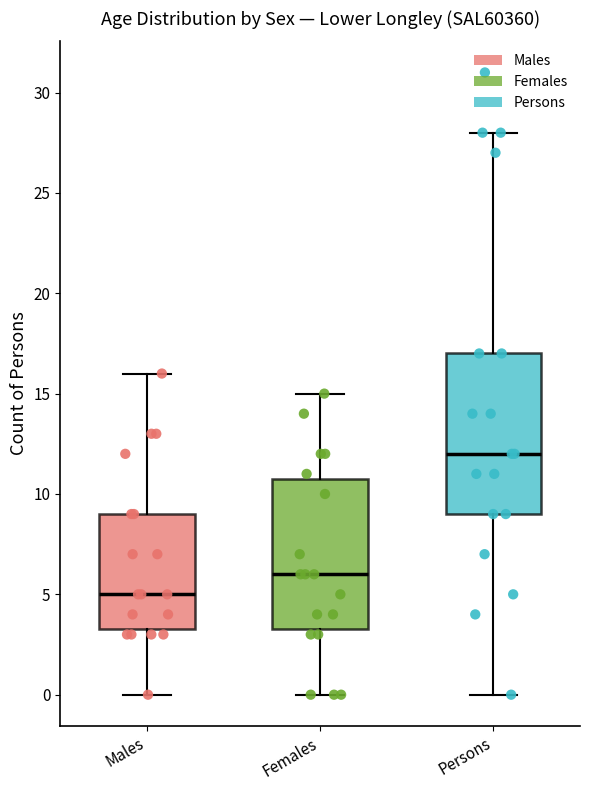

Which box has the lowest median line?

Males